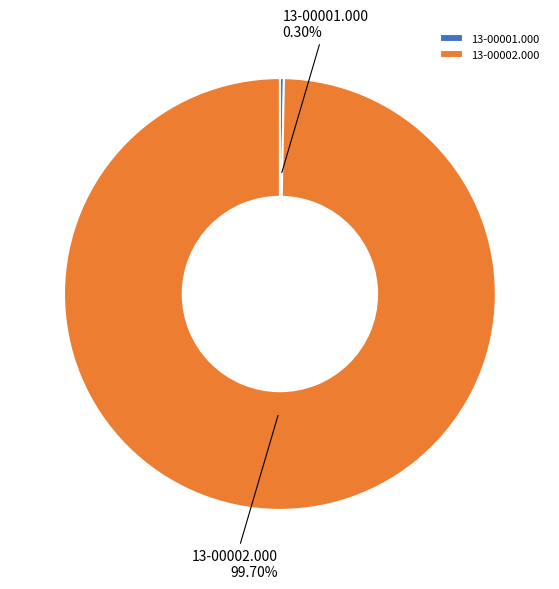

Which has a higher value, 13-00002.000 or 13-00001.000?

13-00002.000